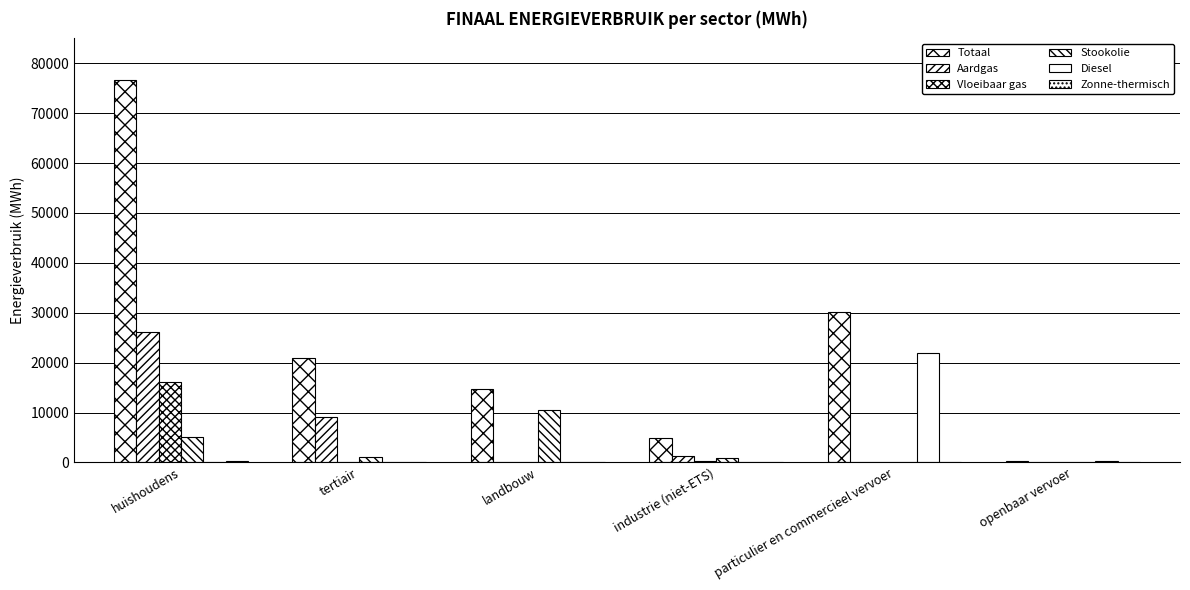

What is the label of the 4th bar from the right?

landbouw